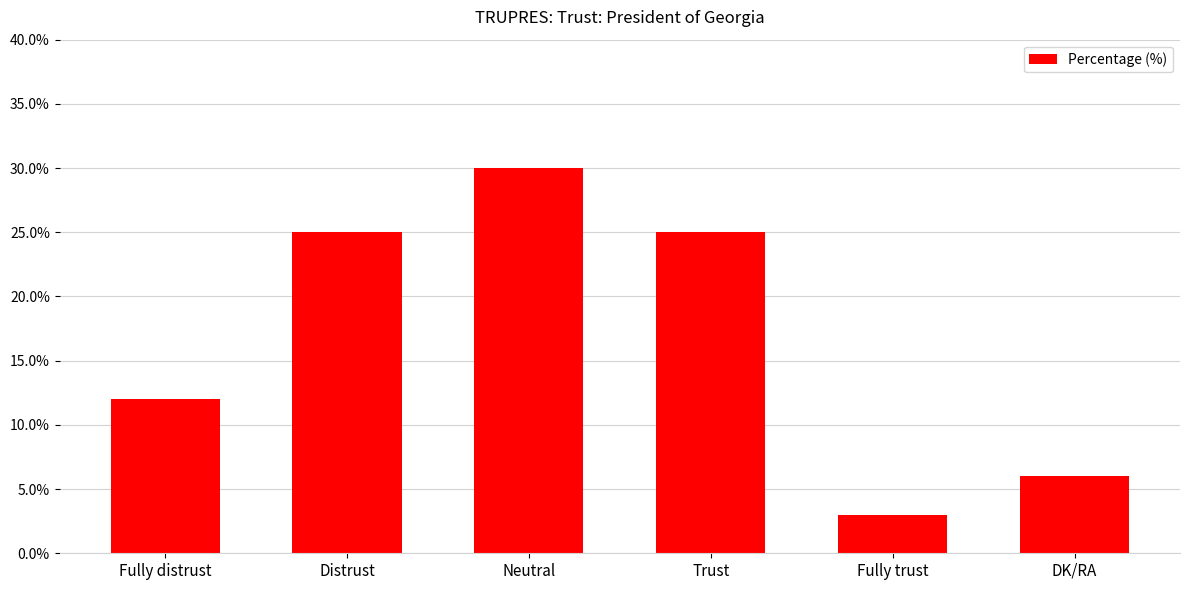

What is the change in value from Fully distrust to Fully trust?

-9